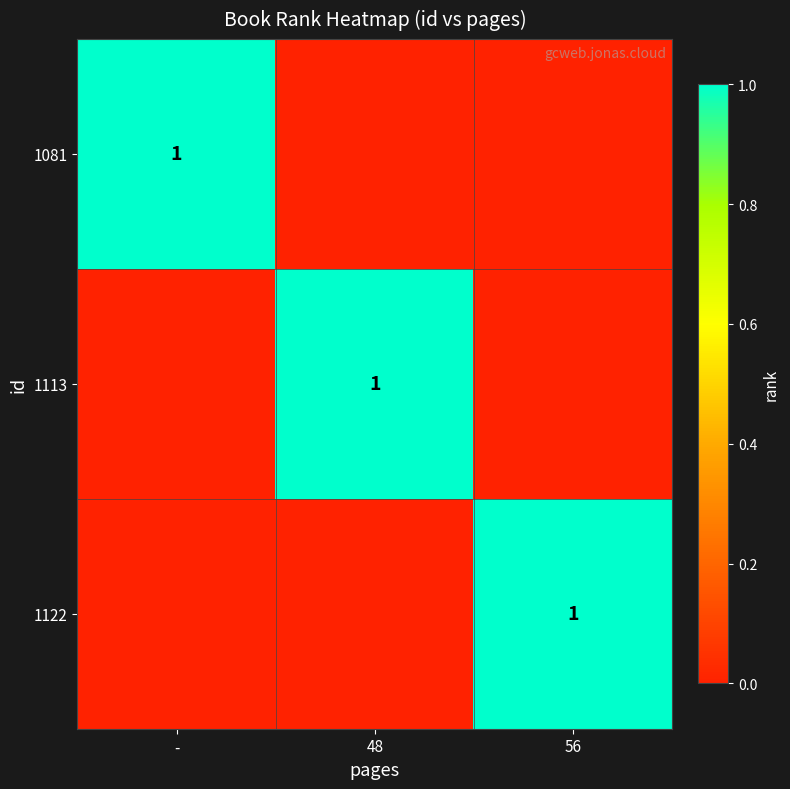

Is it true that 1081 equals 0 at -?

False